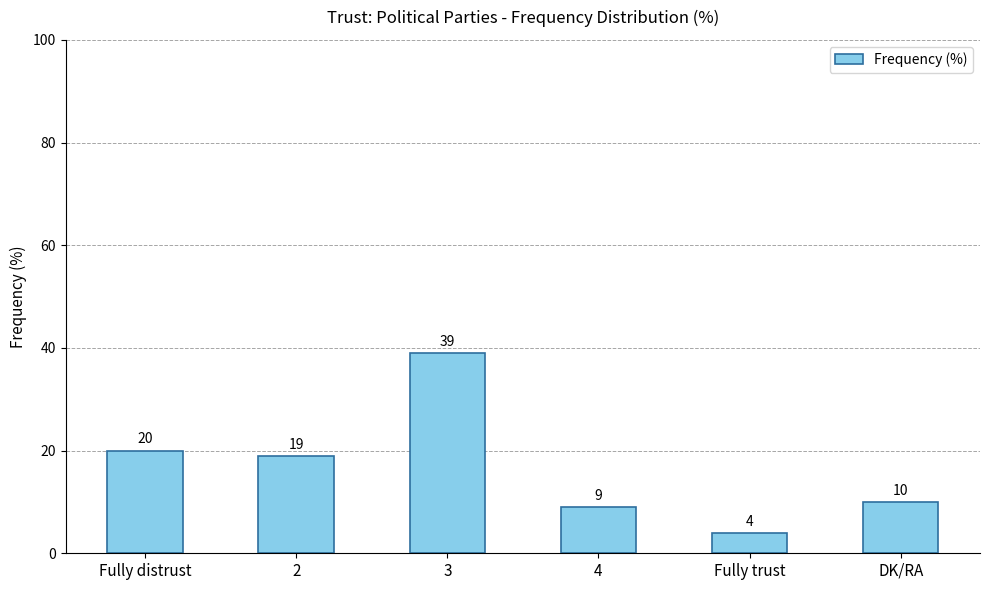

What is the average value?

17